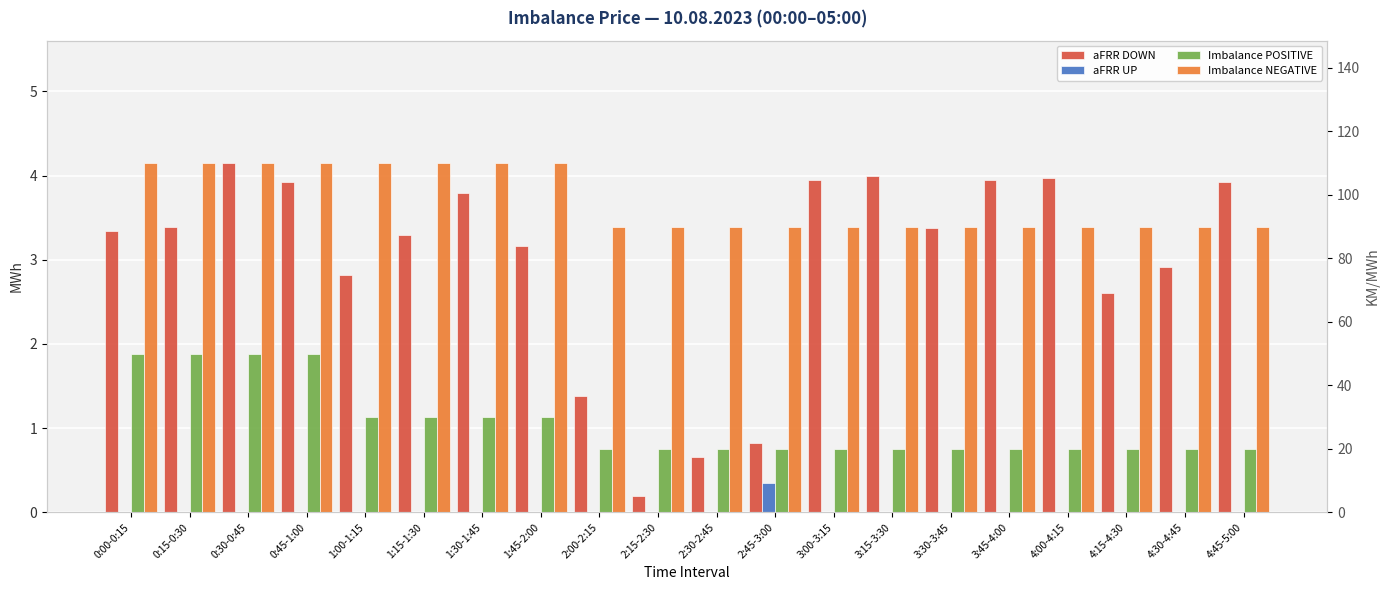

Count the number of categories in the chart.

20